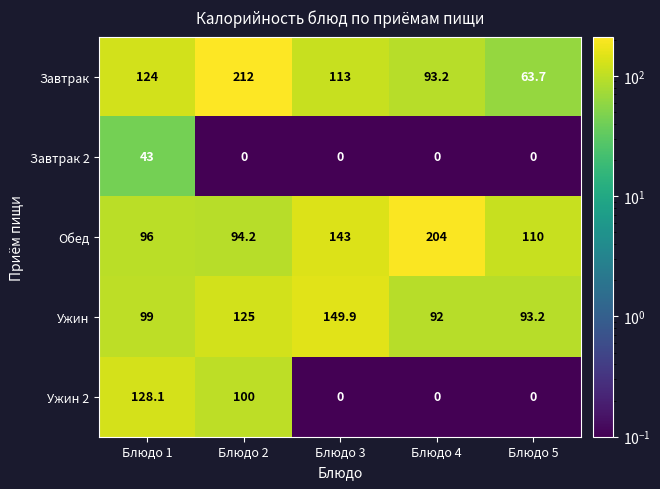

Reading left to right, extract all data points from this chart.

Завтрак: 124.0	212.0	113.0	93.2	63.7
Завтрак 2: 43.0	0.0	0.0	0.0	0.0
Обед: 96.0	94.2	143.0	204.0	110.0
Ужин: 99.0	125.0	149.9	92.0	93.2
Ужин 2: 128.1	100.0	0.0	0.0	0.0